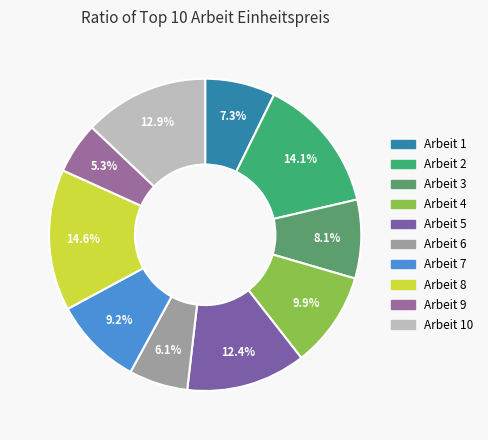

How many slices are in this pie chart?

10